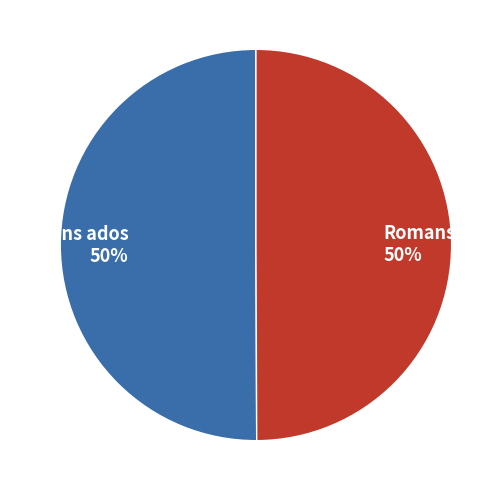

To the nearest percent, what portion does Romans ados represent?

50%